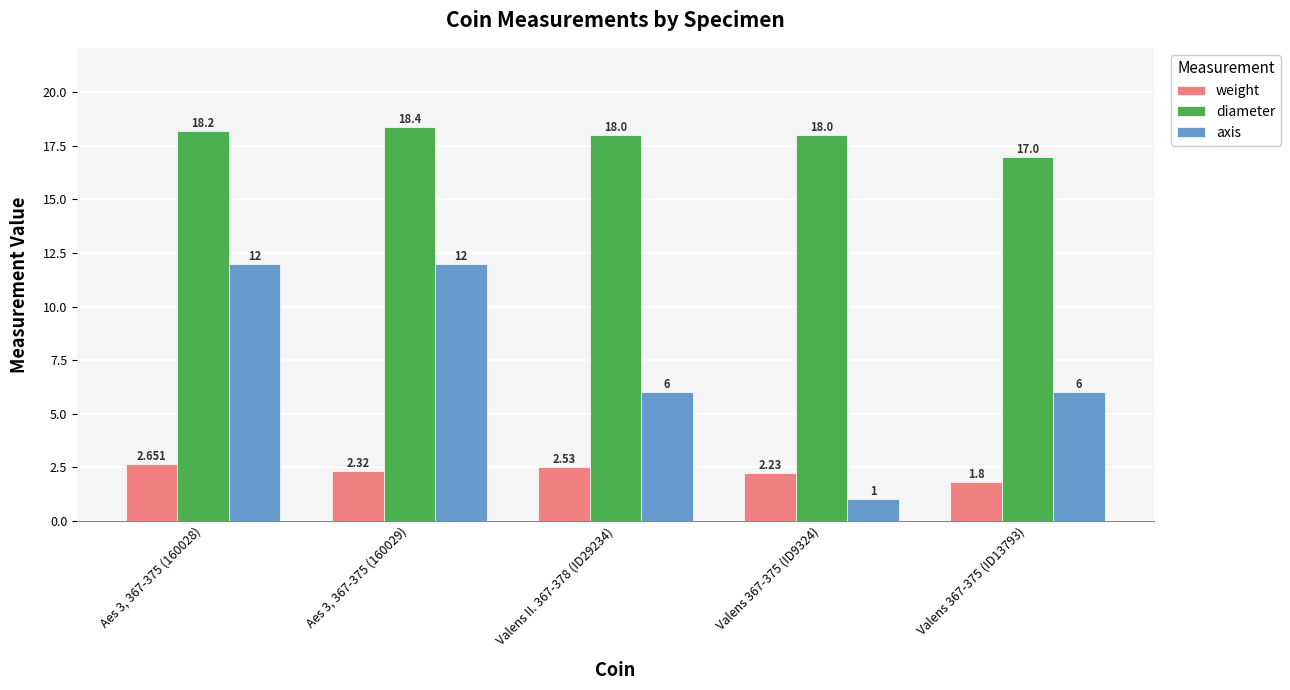

Which series has the widest spread of values?

axis